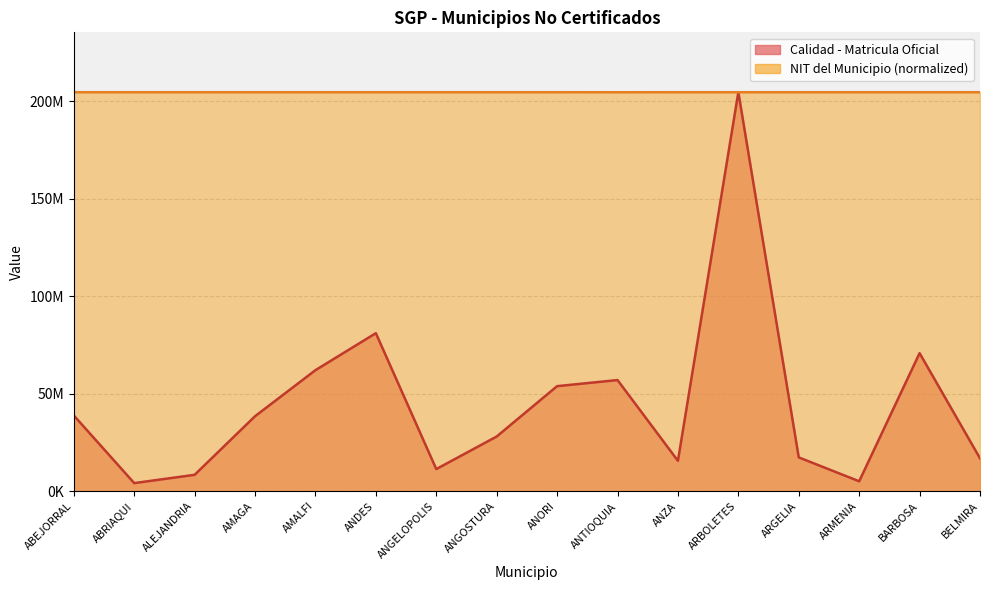

What value does the Calidad - Matricula Oficial series have at ANZA?

15601962.0